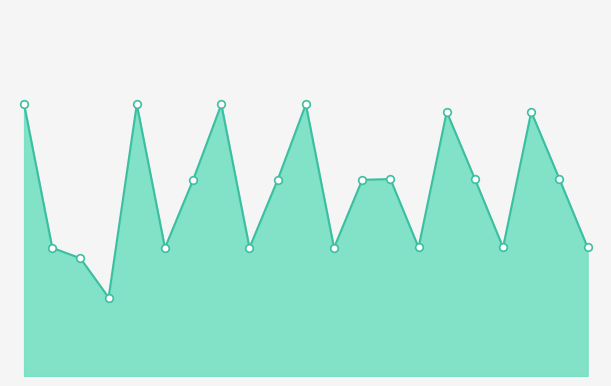

Does the chart have visible grid lines?

No